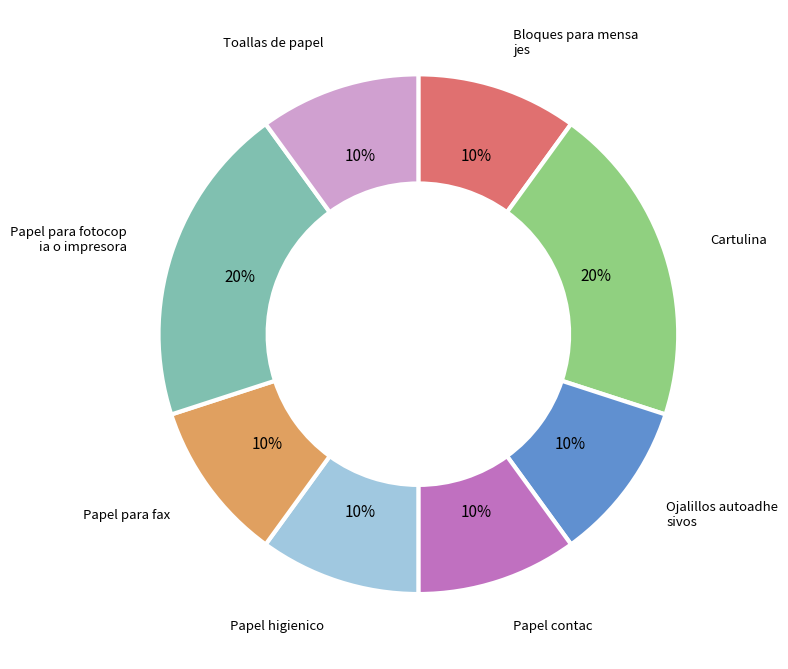

Does any single category account for the majority?

No